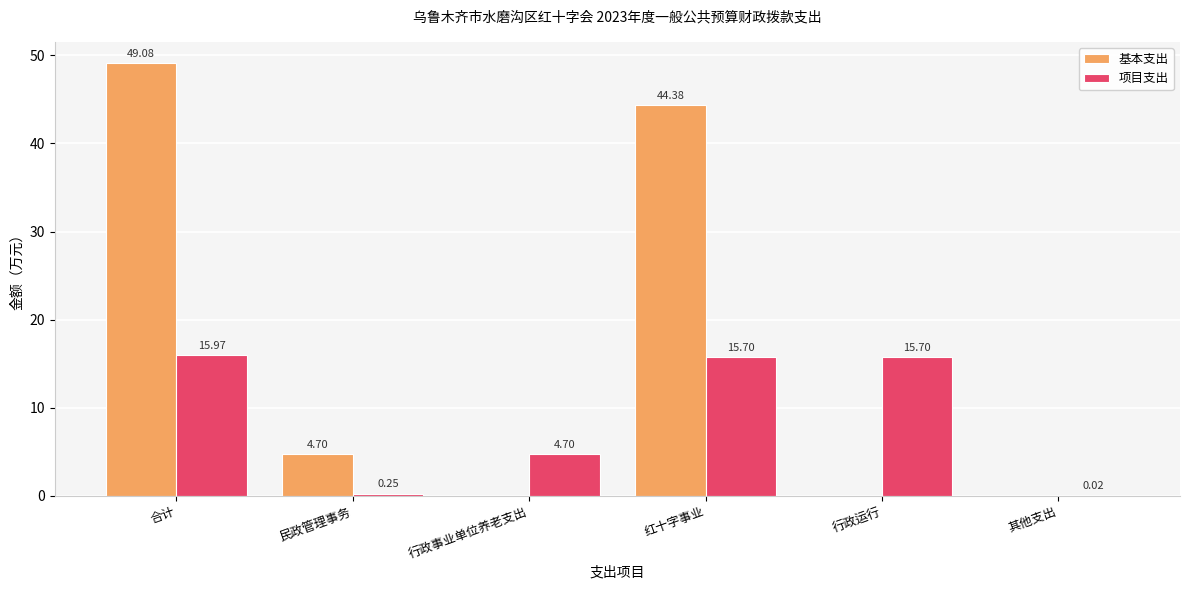

The 项目支出 series shows 10.1 at 行政运行. True or false?

False